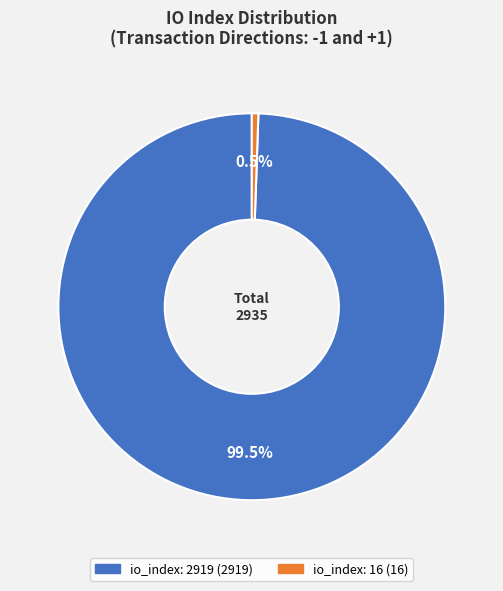

Is there a majority slice in this chart?

Yes